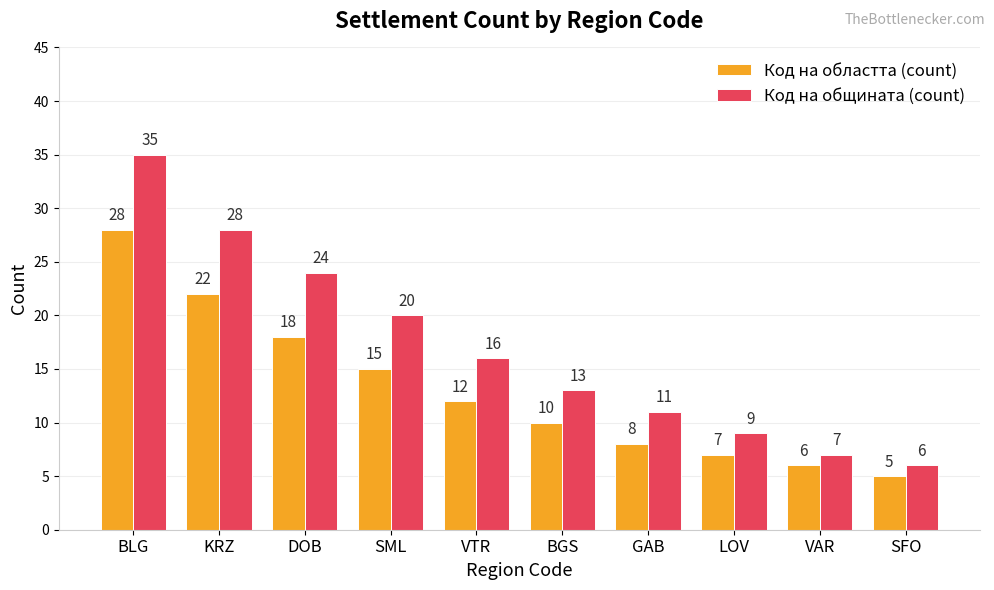

At SML, list the series in order from largest to smallest.

Код на общината (count), Код на областта (count)